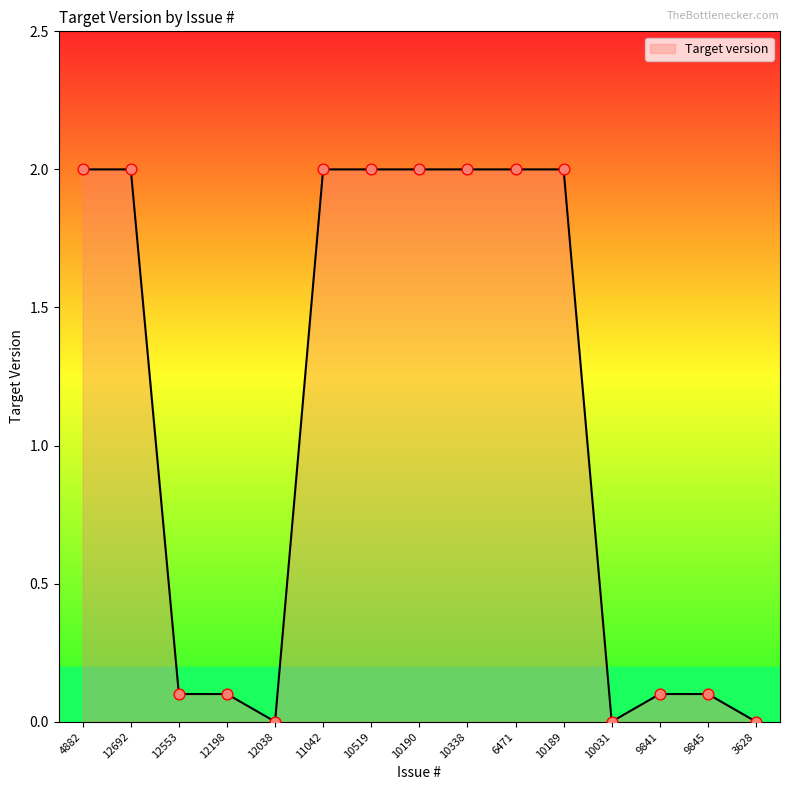

What is the change in value from 4882 to 12038?

-2.0